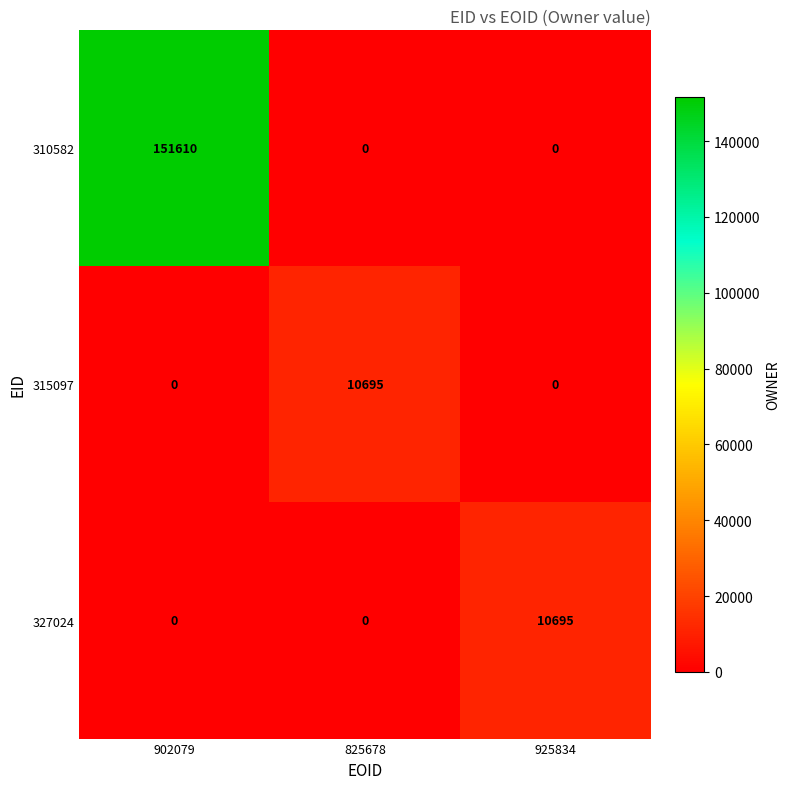

What is the spread (max minus min) of values at 825678?

10695